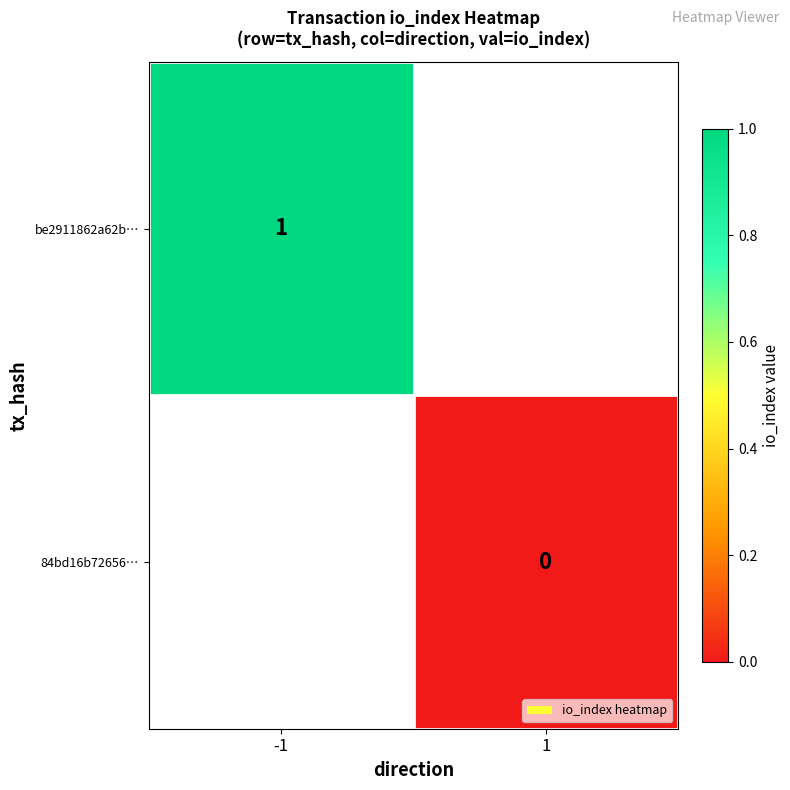

Is it true that be2911862a62b… equals 1 at -1?

True